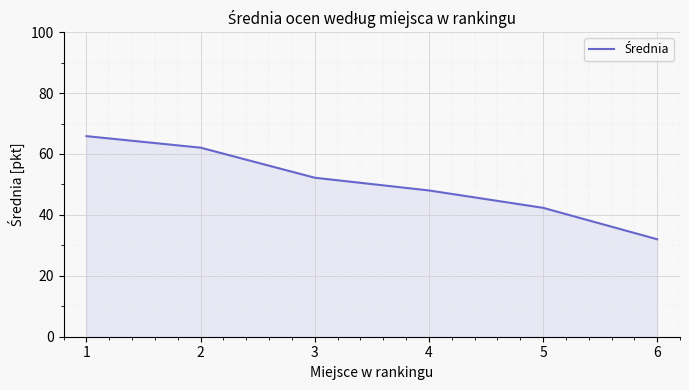

Is it true that the value at 5 is 73.1?

False